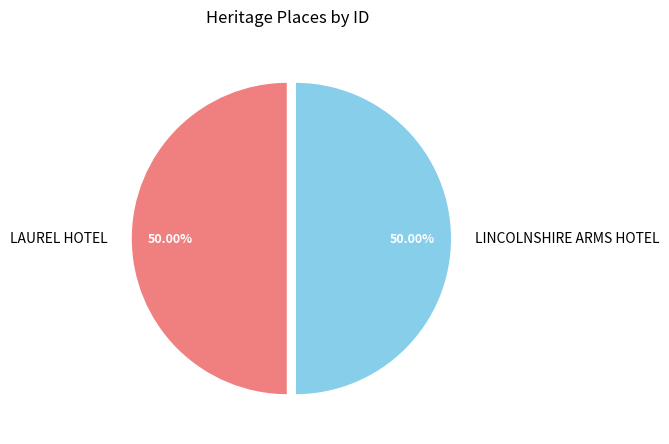

To the nearest percent, what is the average slice percentage?

50%